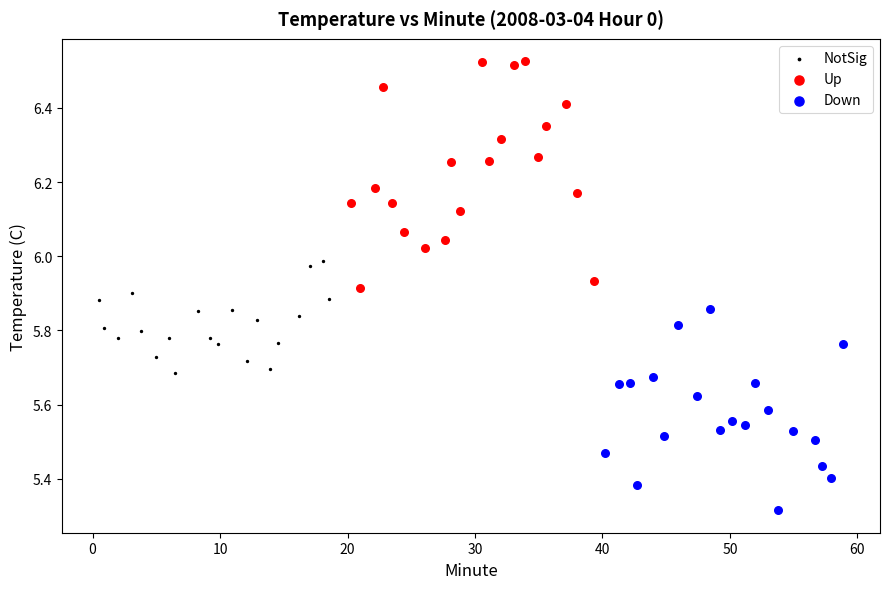

Which series contains the lowest Y value?

Down